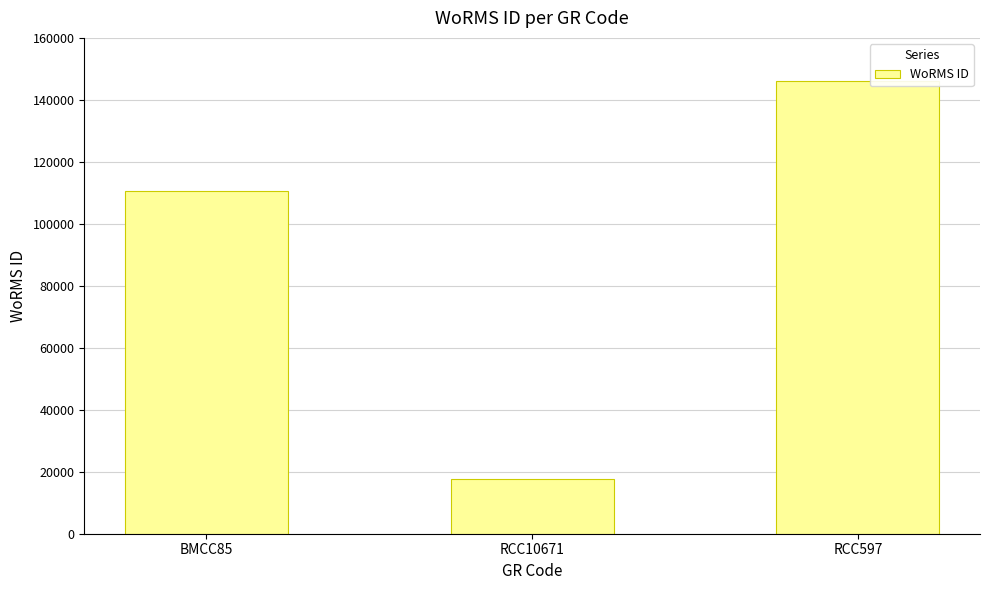

Count the number of data series in this chart.

1